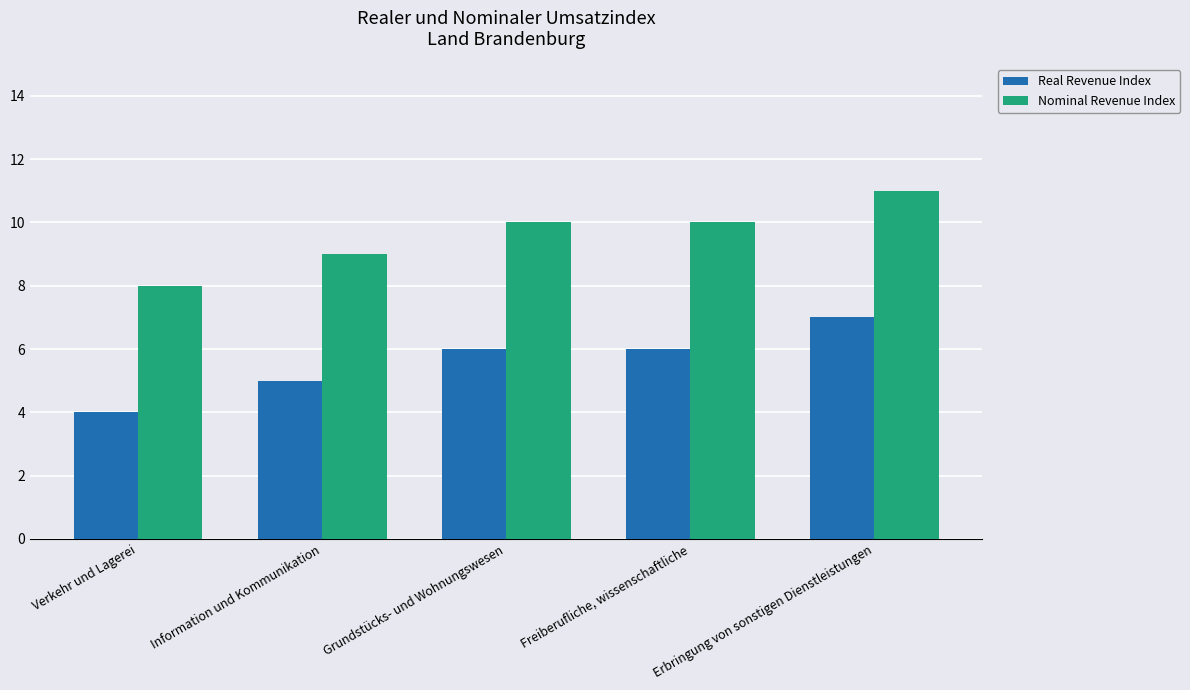

What is the difference between the highest and lowest values at Verkehr und Lagerei?

4